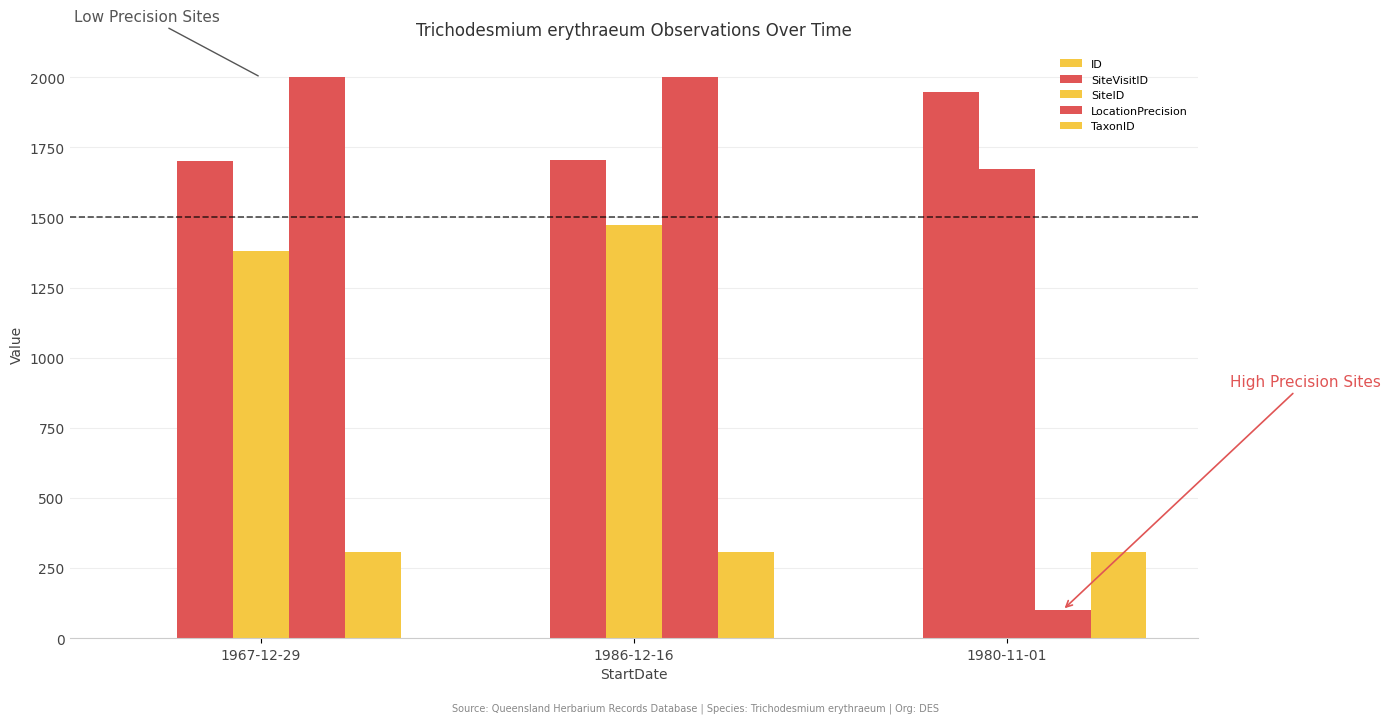

How many data points does each series have?

3